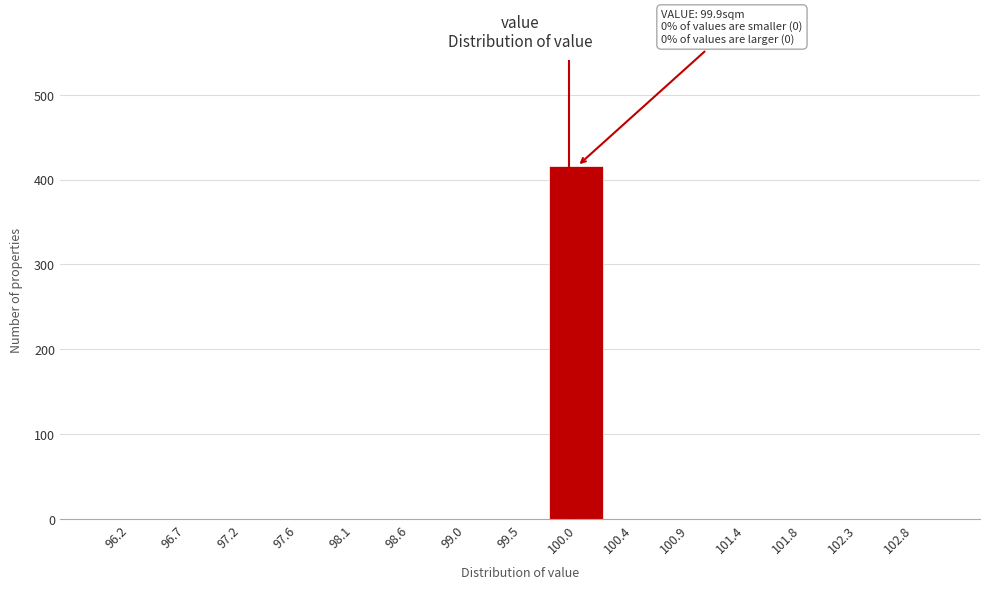

Over which range of the x-axis is the bar tallest?

99.75 to 100.20